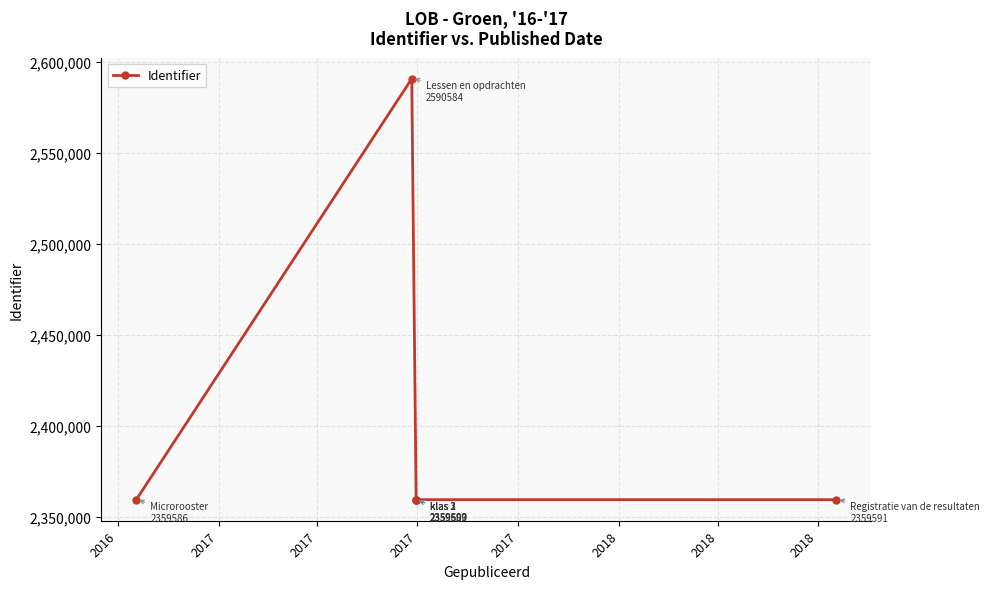

Does the chart display data point markers on the line(s)?

Yes